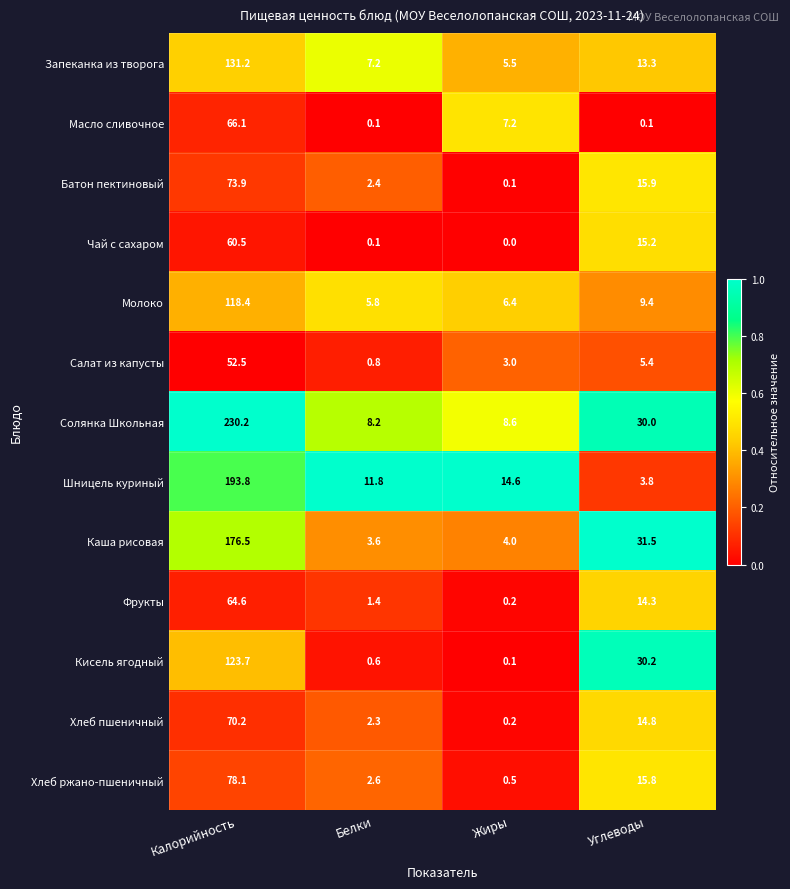

Which series has the largest total across all categories?

Солянка Школьная